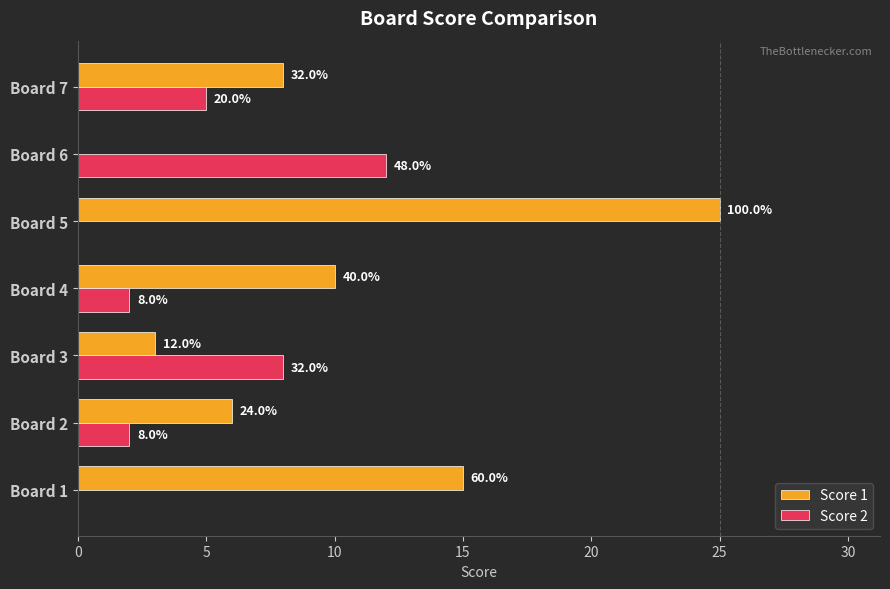

What is the average value of the Score 1 series?

10